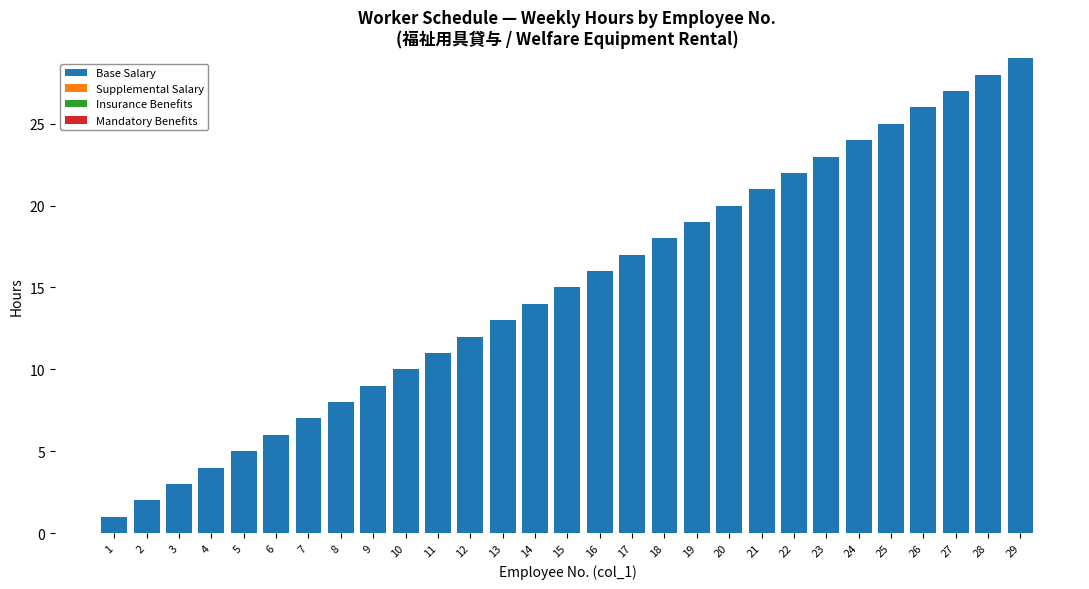

Is it true that the value at 7 is 7?

True